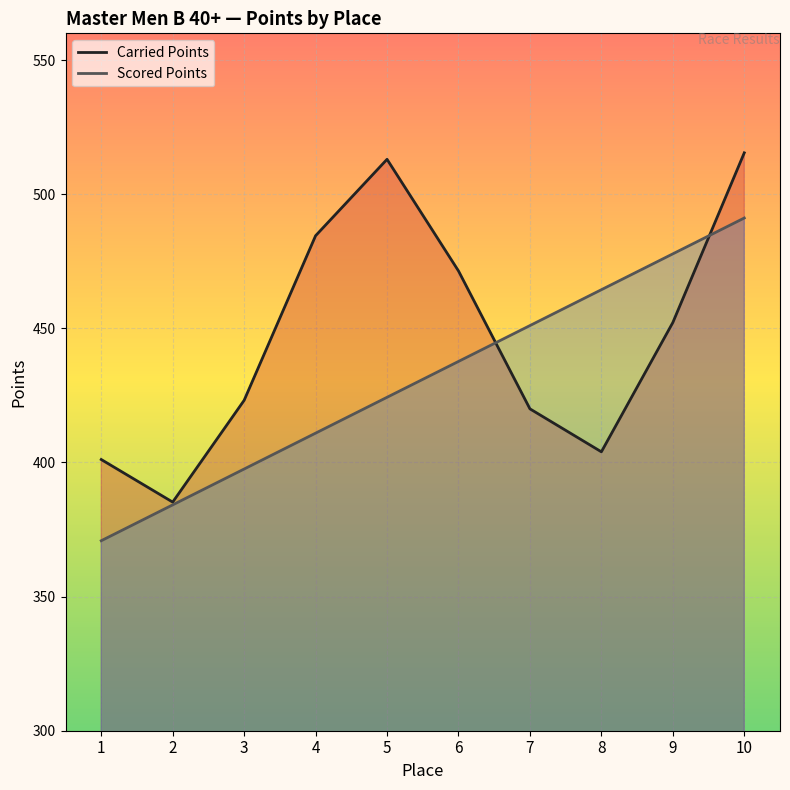

Rank the categories by Scored Points value from highest to lowest.

10, 9, 8, 7, 6, 5, 4, 3, 2, 1